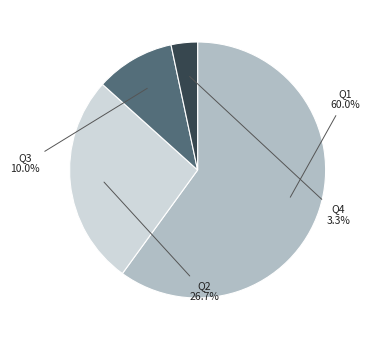

Is there a majority slice in this chart?

Yes